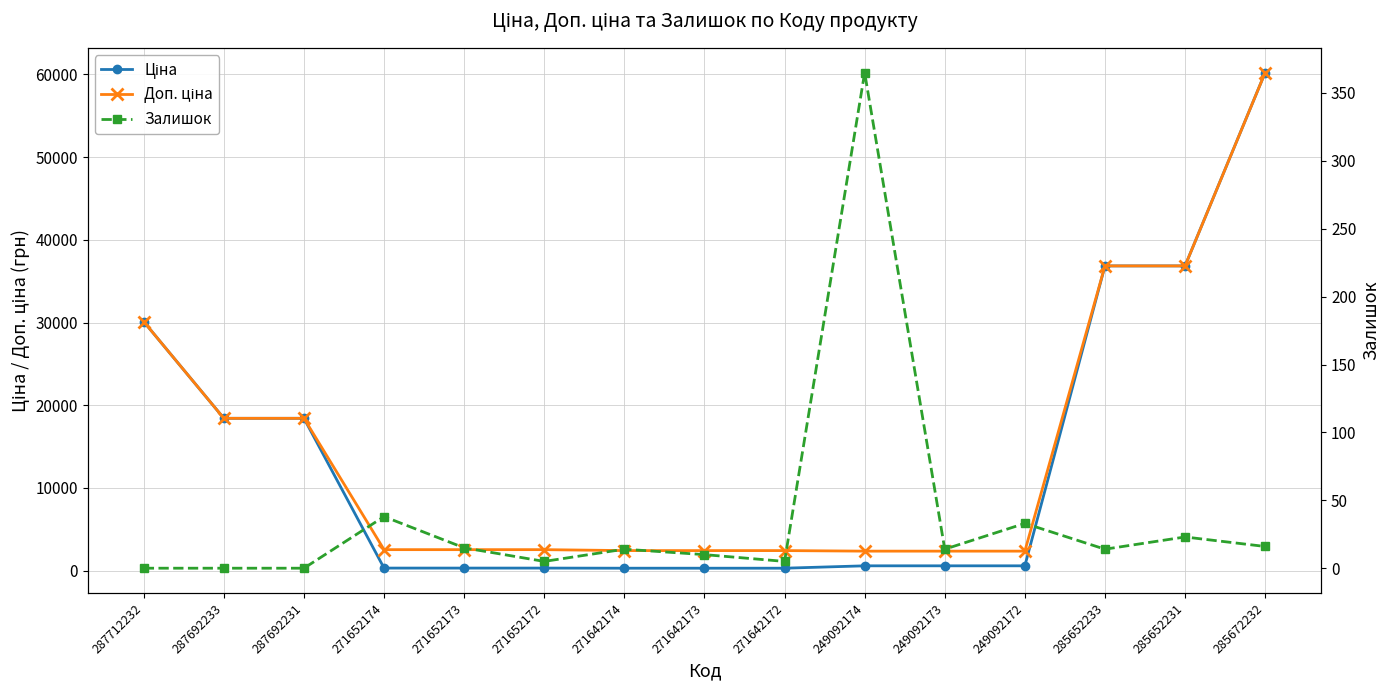

Is this an area chart (filled region under the line)?

No